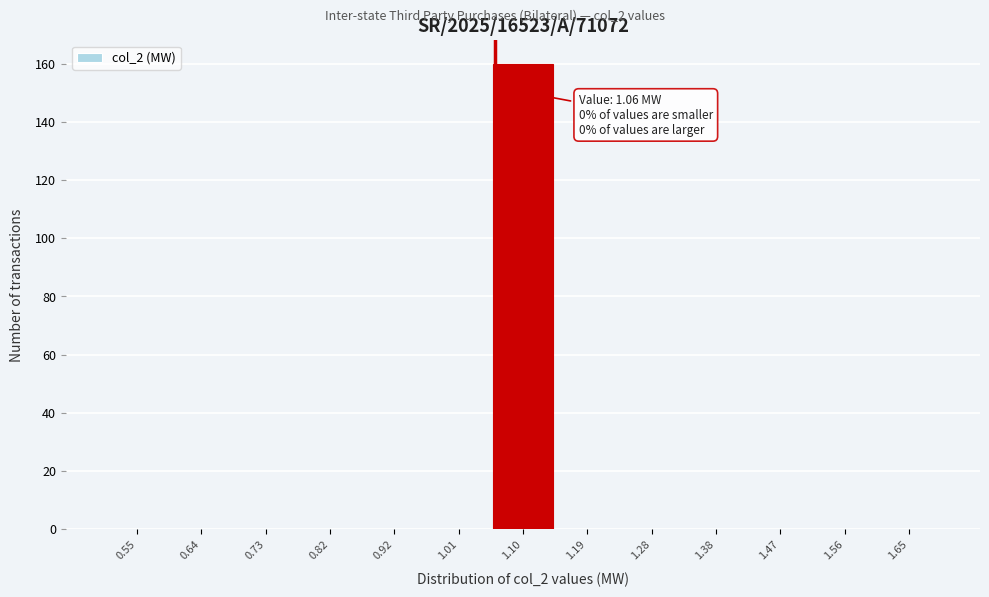

Which range on the x-axis has the tallest bar?

1.05 to 1.15